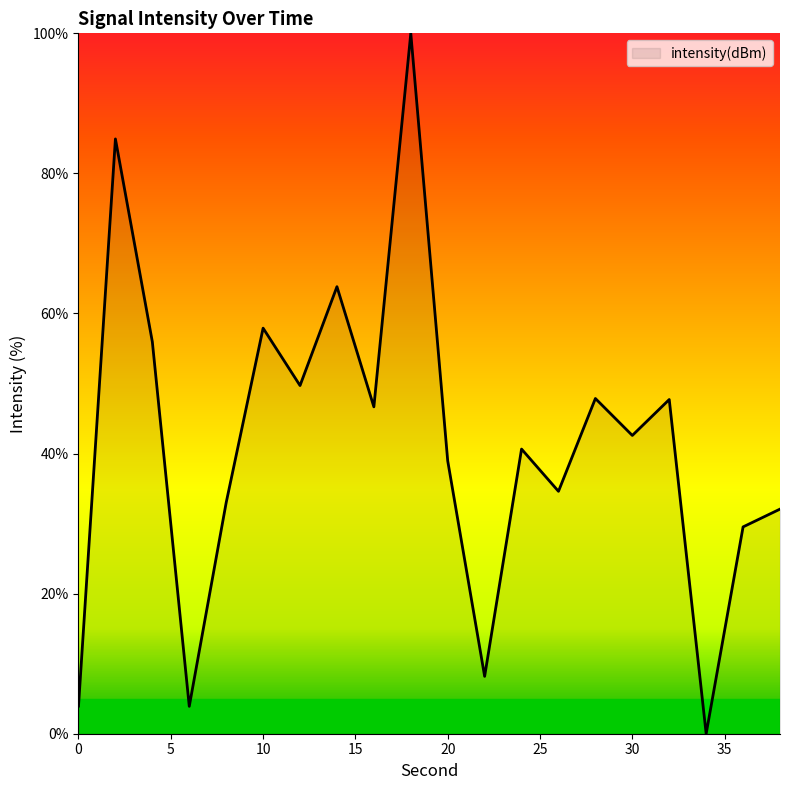

Does the chart have visible grid lines?

No